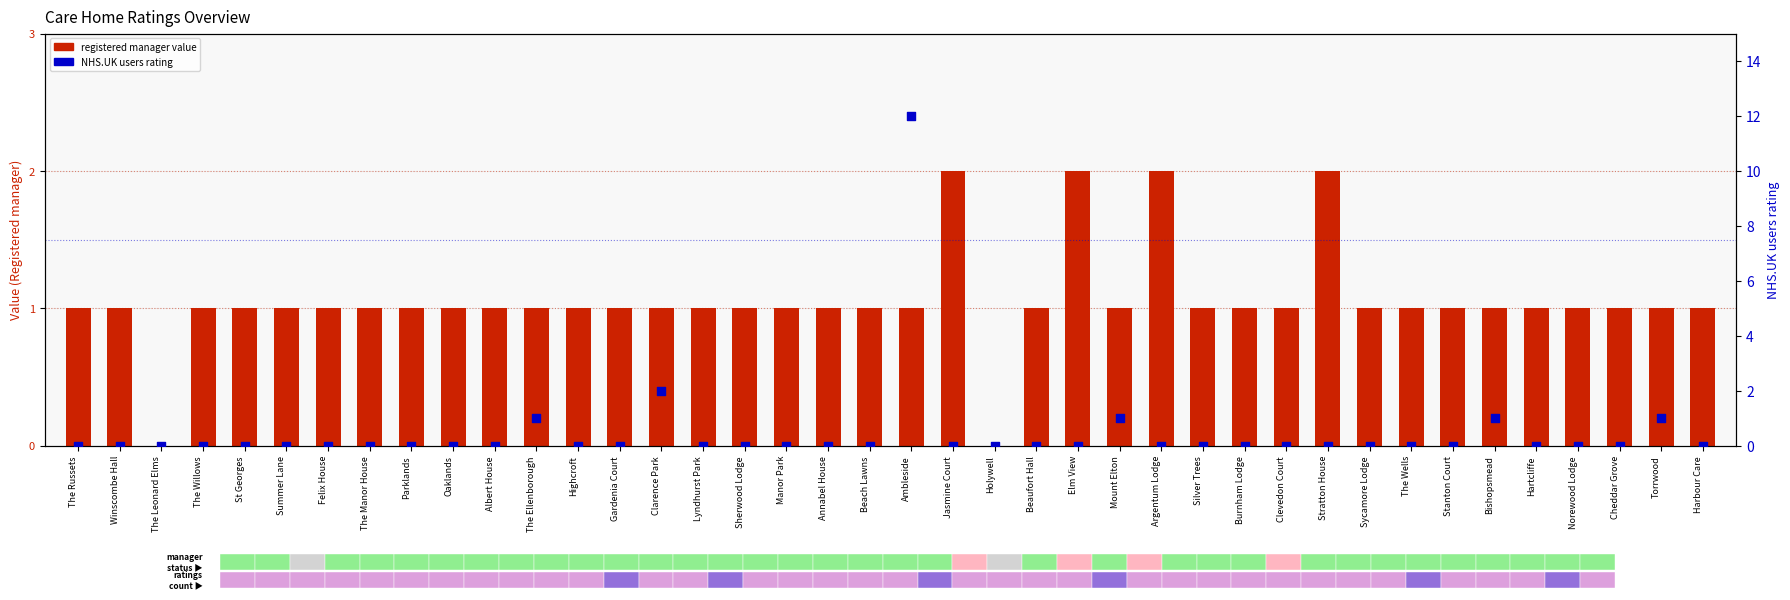

Is the value of NHS.UK users rating at St Georges greater than the value of registered manager value at Ambleside?

No